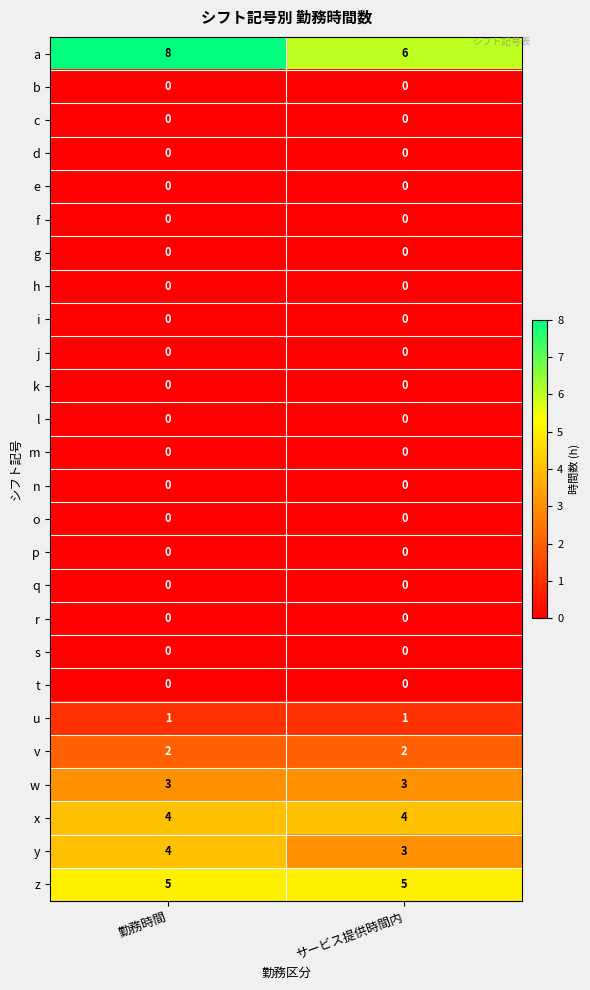

Which series has the largest total across all categories?

a